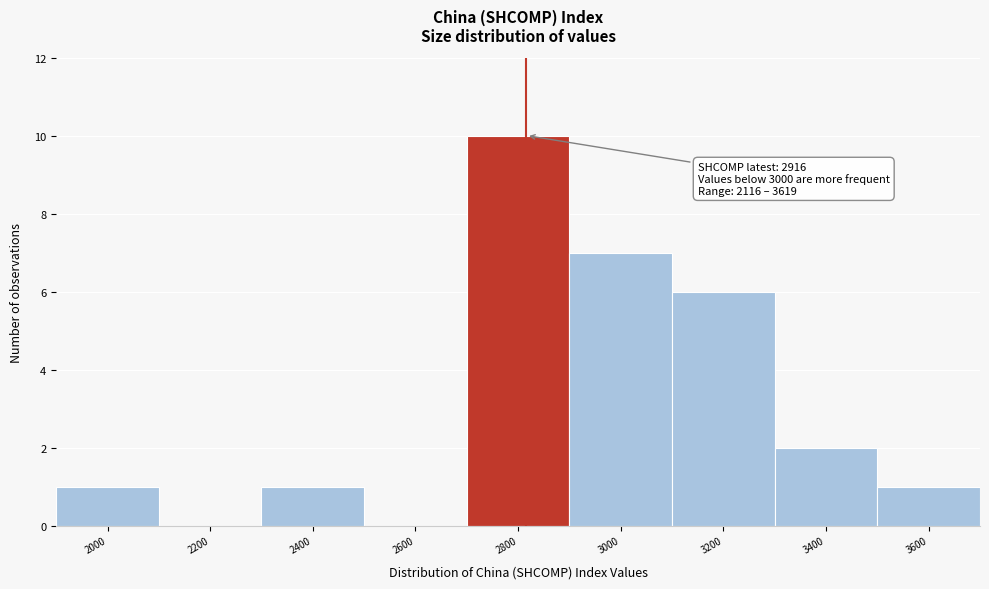

Reading left to right, what are all the values shown in this chart?

2000=1	2200=0	2400=1	2600=0	2800=10	3000=7	3200=6	3400=2	3600=1